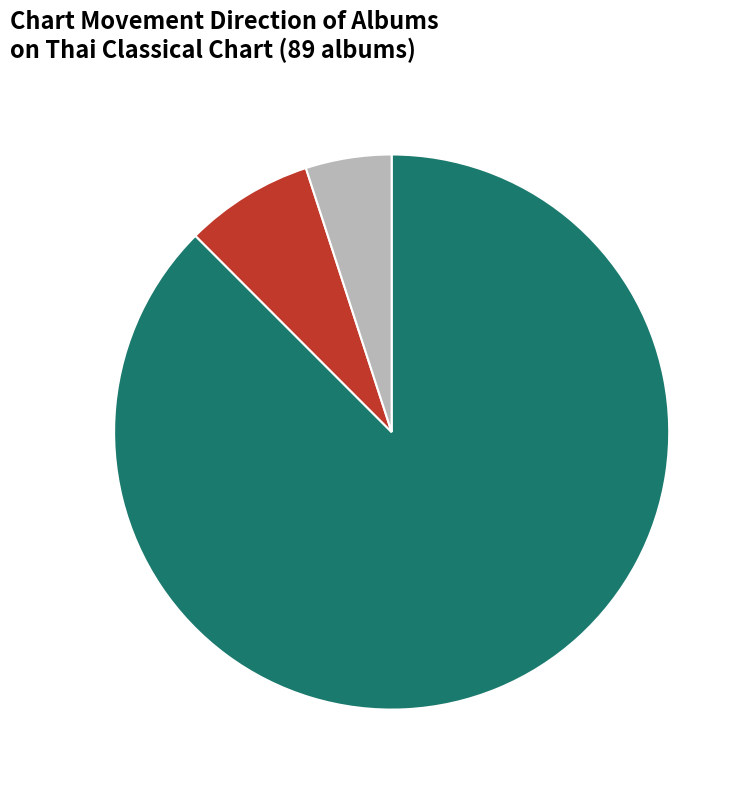

Does up represent more than half of the total?

Yes